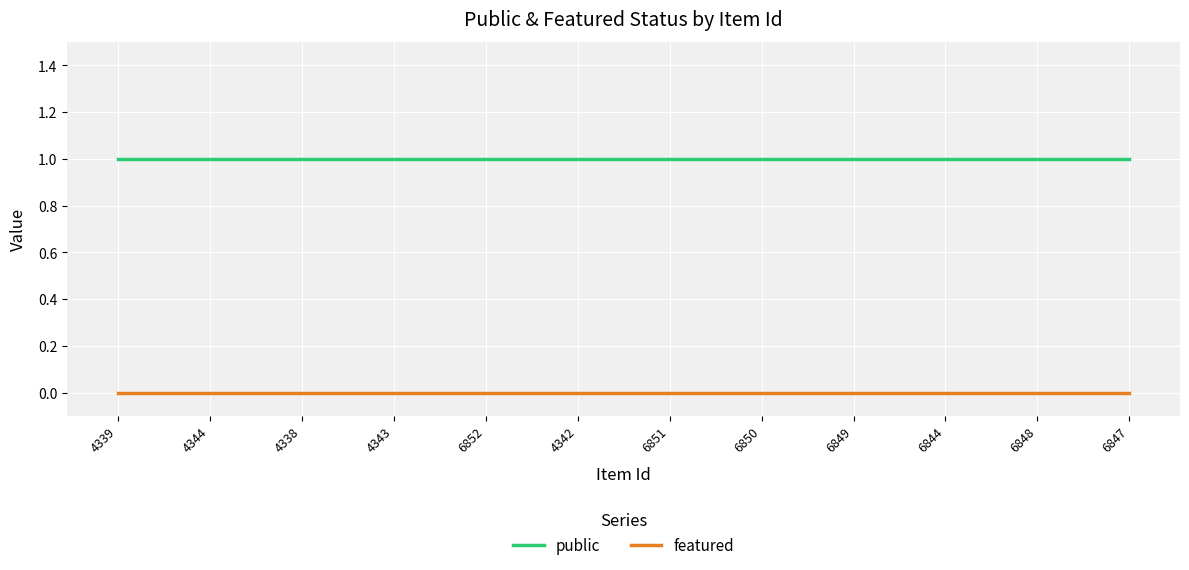

True or false: featured and public intersect in this chart.

False